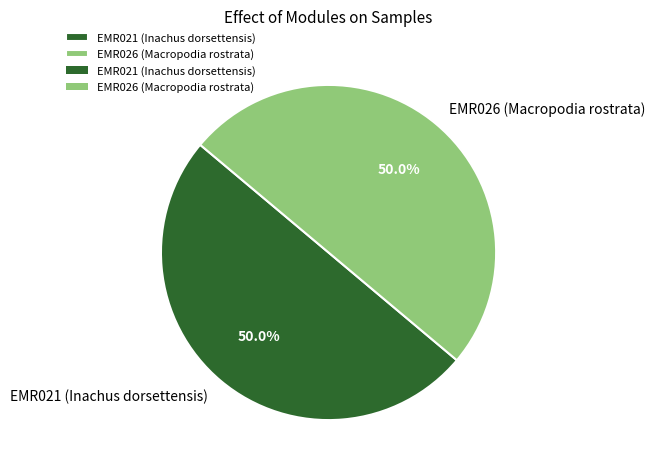

What is the ratio of the value at EMR026 (Macropodia rostrata) to the value at EMR021 (Inachus dorsettensis)?

1.0